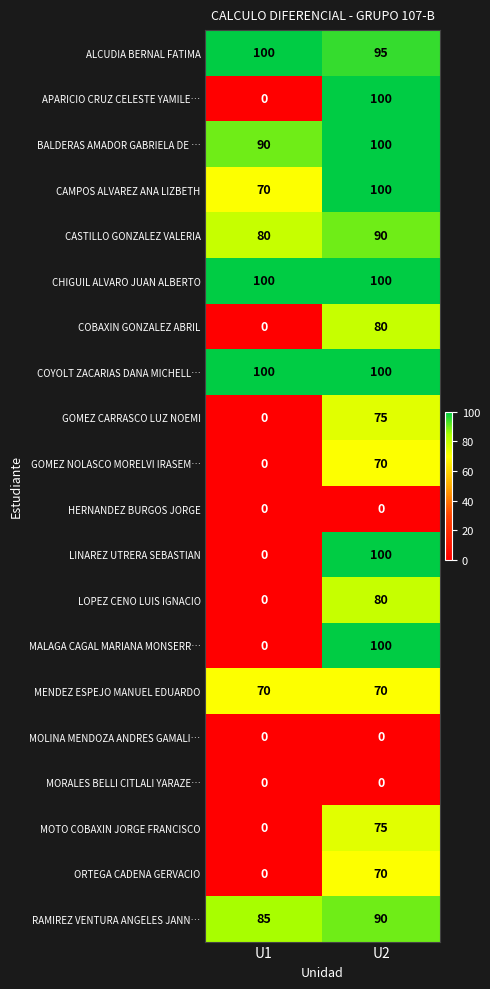

What is the total value across all series at U2?

1495